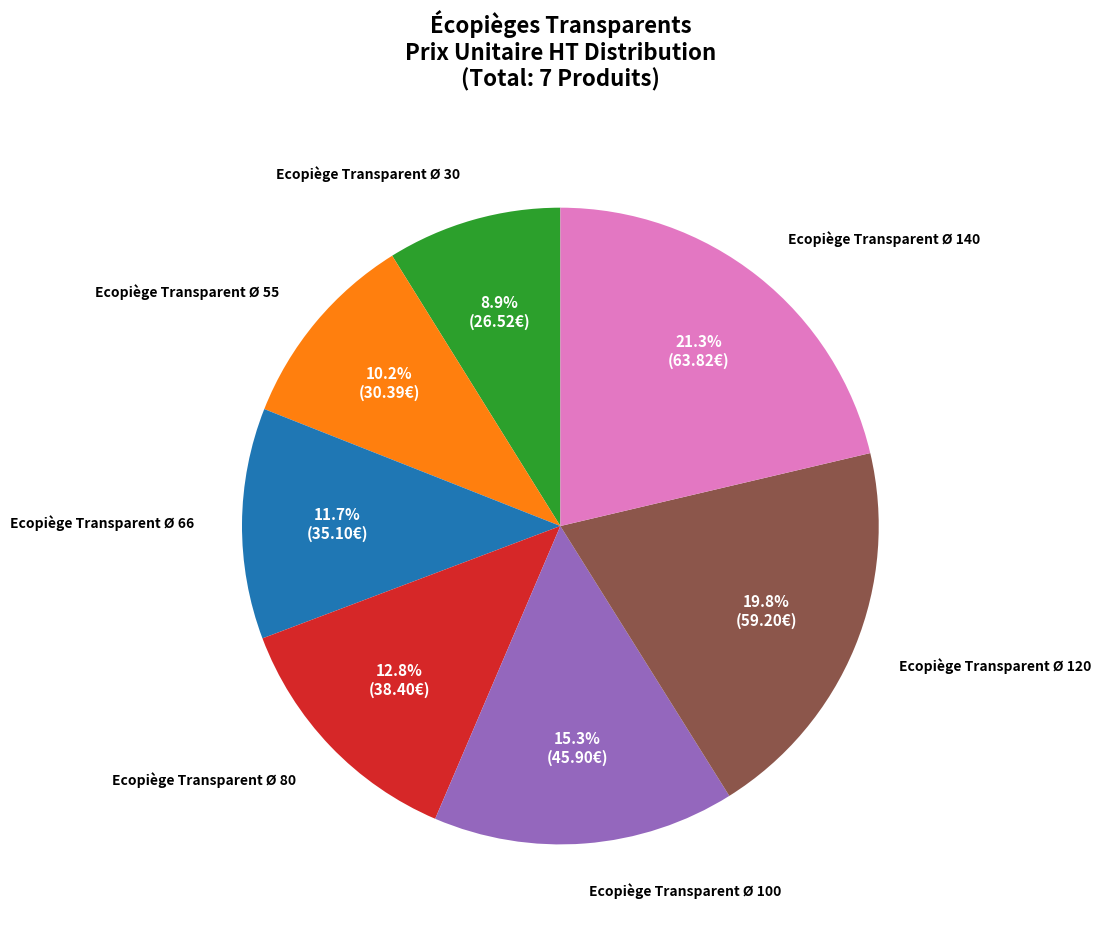

Is there any slice that represents more than half of the pie?

No